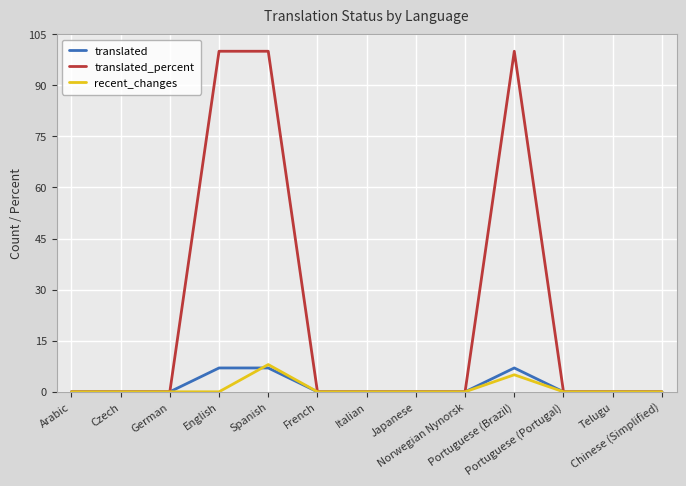

How many series are shown in this chart?

3